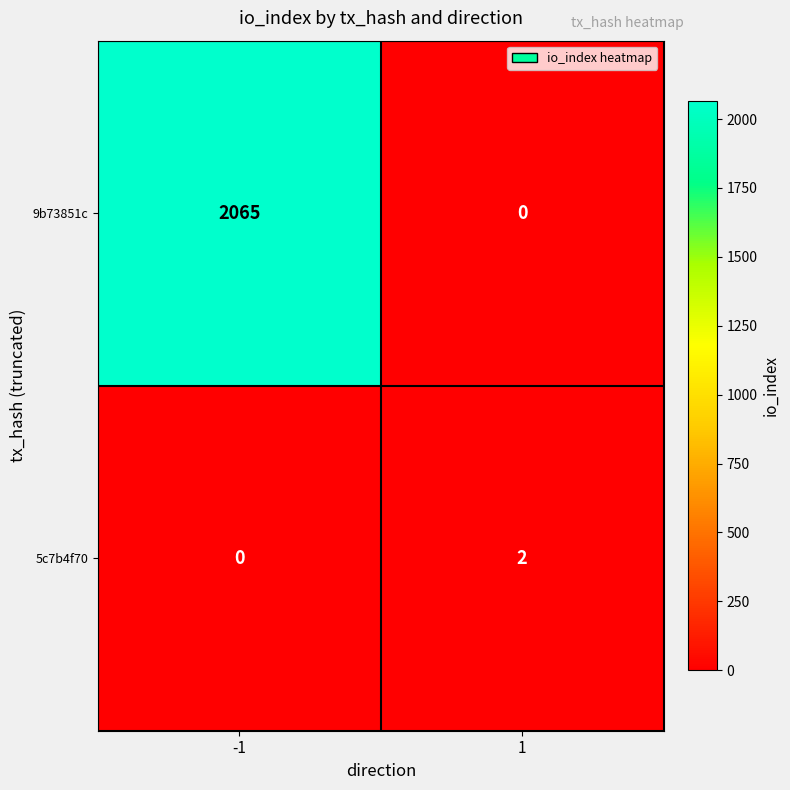

What is the difference between the maximum and minimum values in the 9b73851c series?

2065